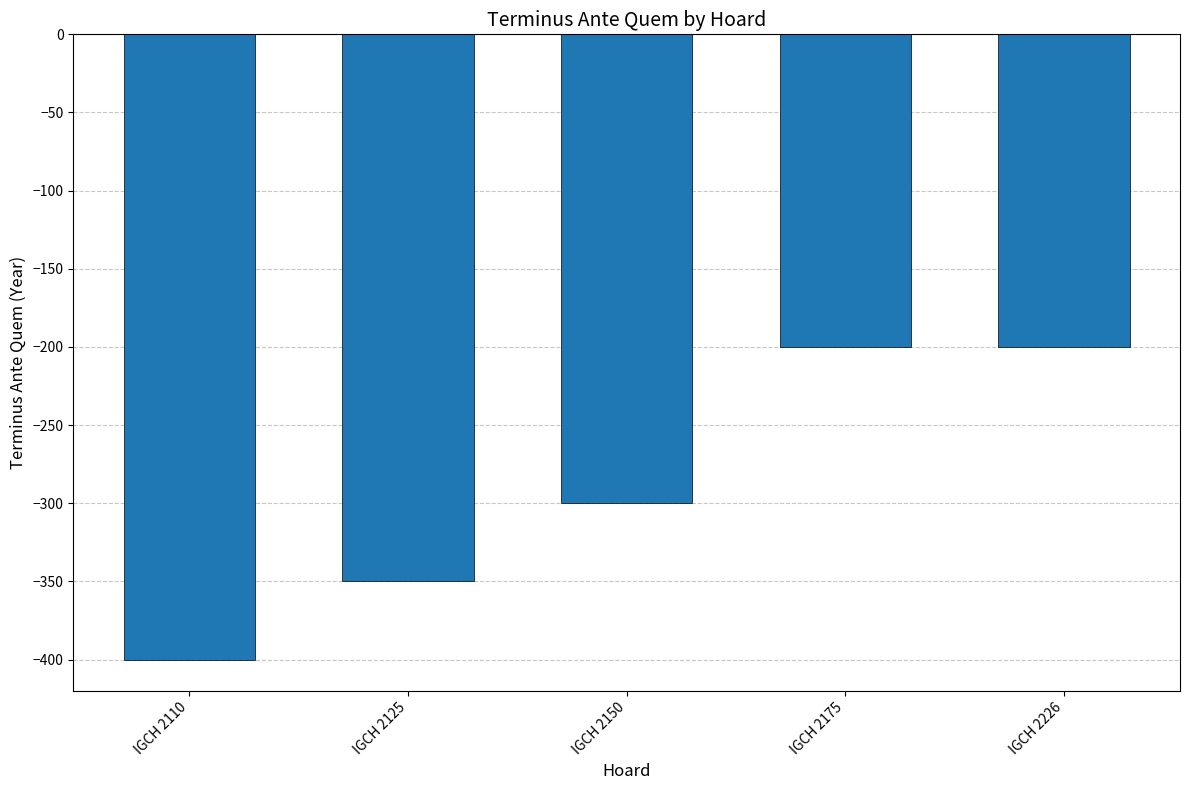

What is the difference between the maximum and minimum values?

200